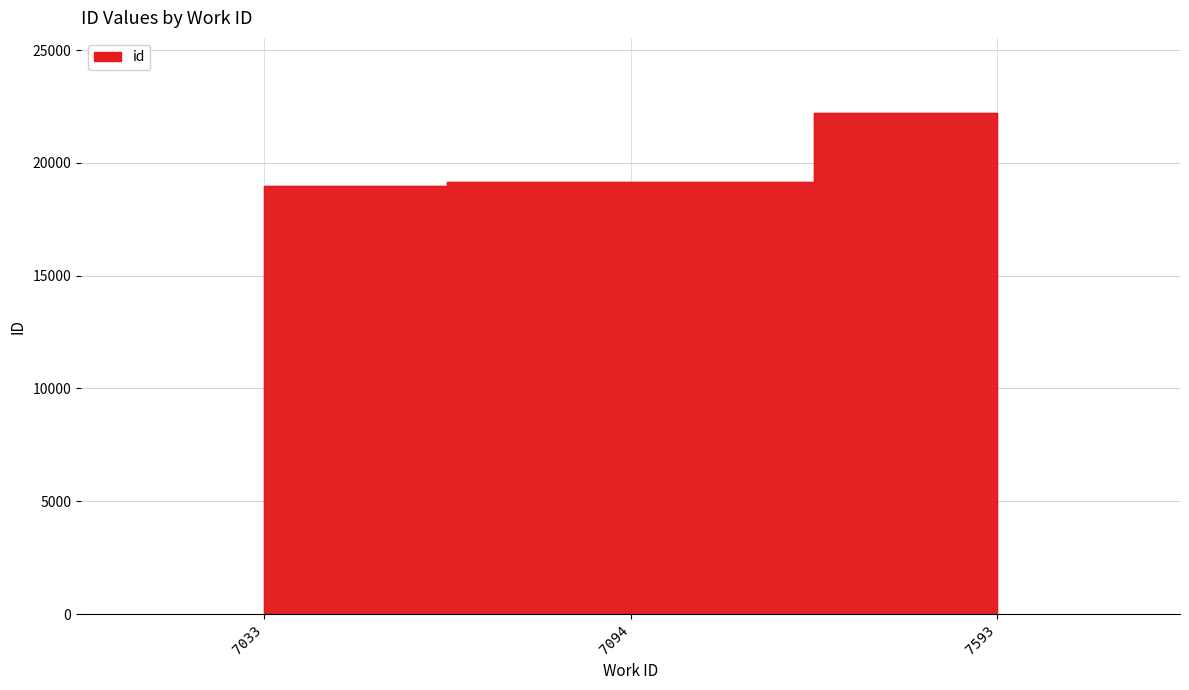

What is the sum of all values?

60370